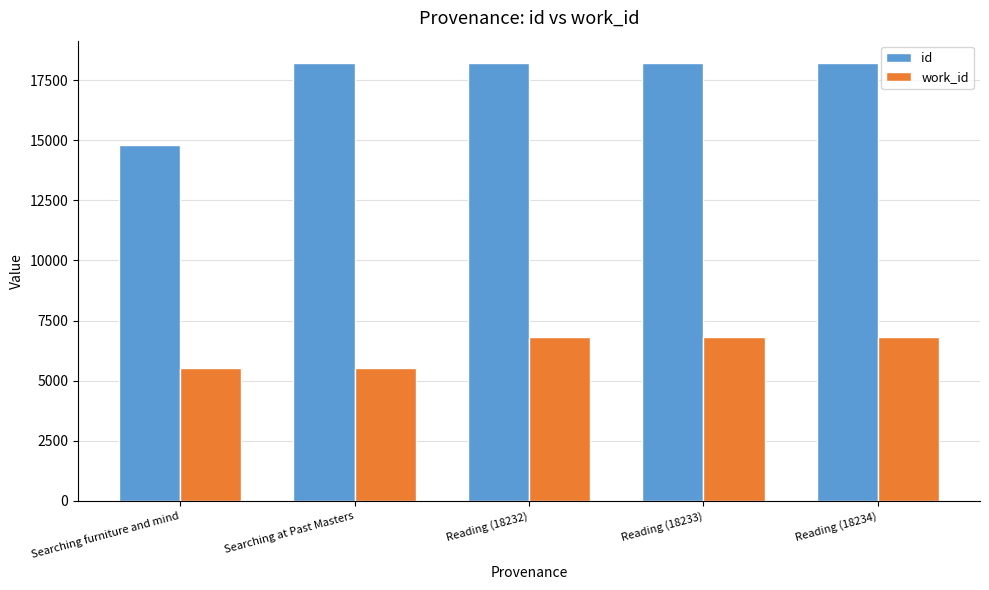

How many data points does each series have?

5